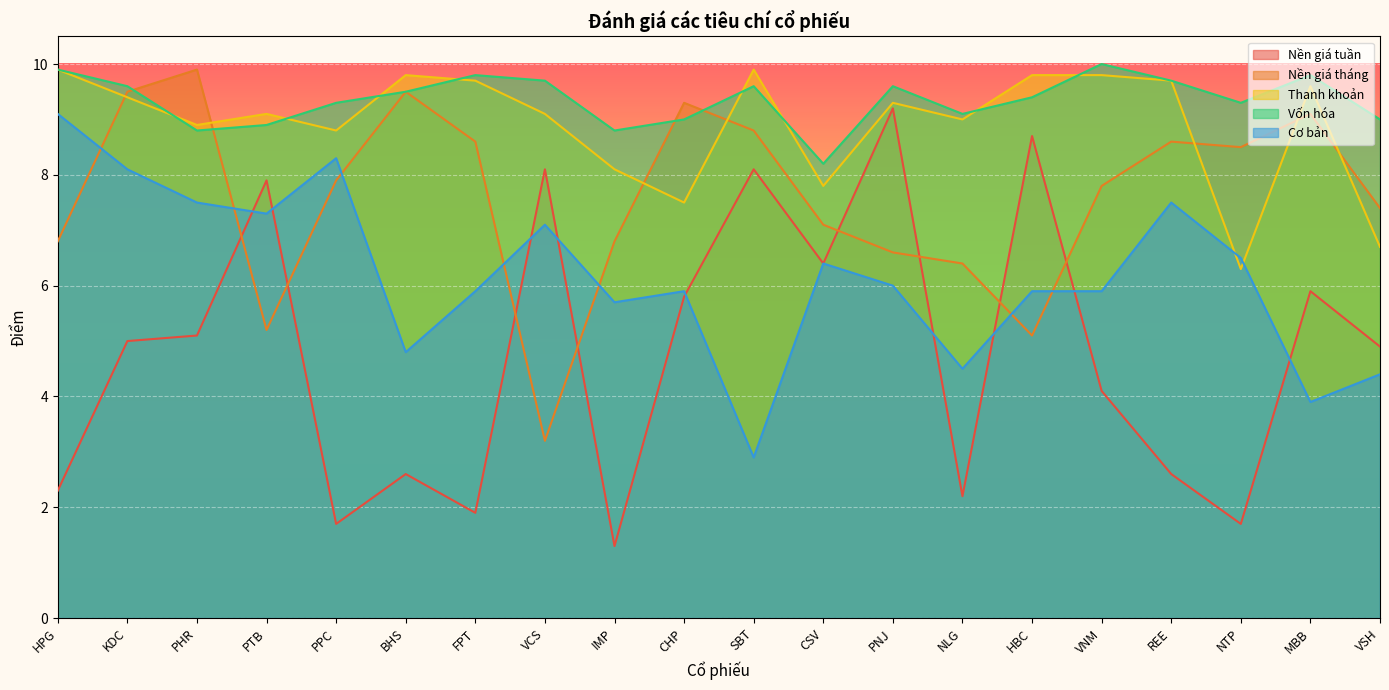

What are all the series names shown in the legend?

Nền giá tuần, Nền giá tháng, Thanh khoản, Vốn hóa, Cơ bản